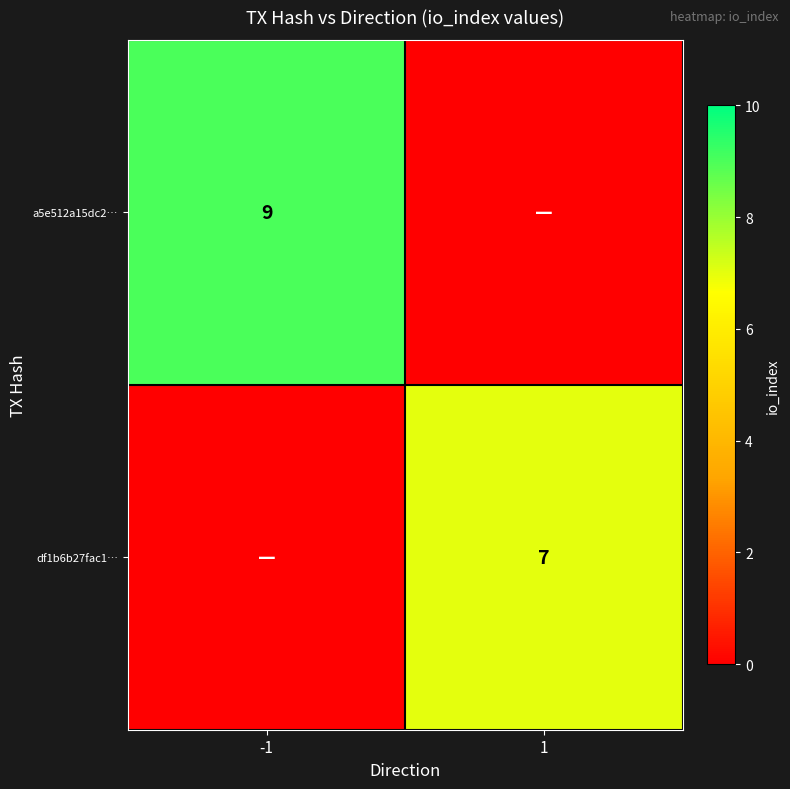

The df1b6b27fac1… series shows 5 at 1. True or false?

False